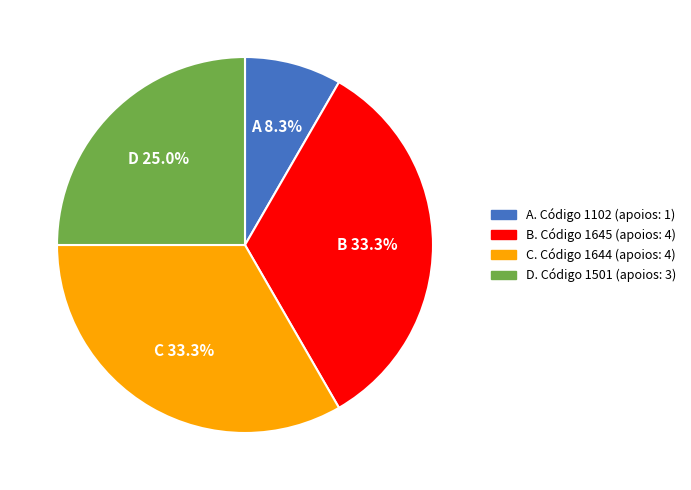

Which slice is the smallest?

A